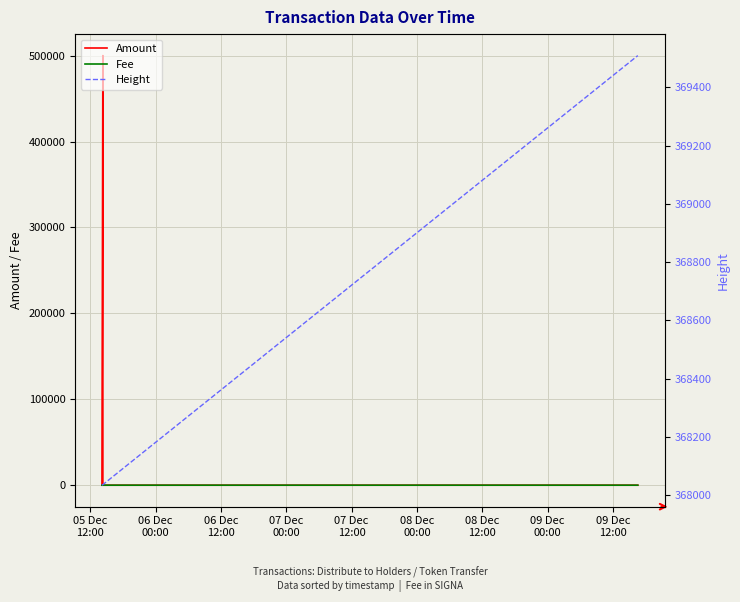

What is the difference between the second highest and minimum values in the Amount series?

10.0